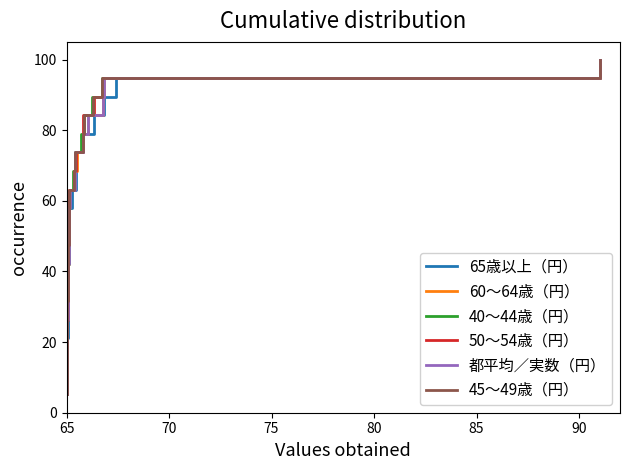

True or false: 60～64歳（円） and 50～54歳（円） intersect in this chart.

False